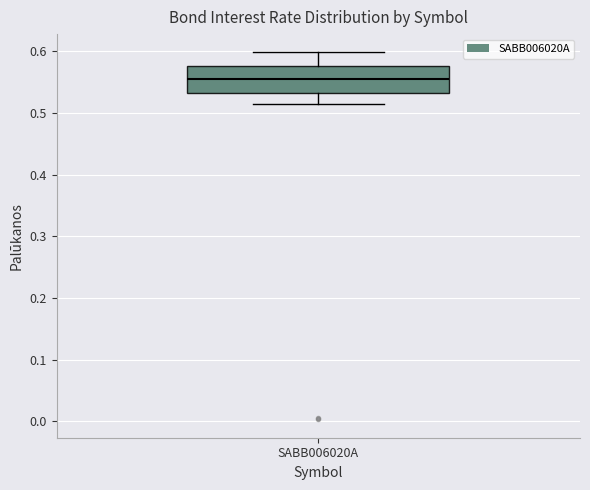

Transcribe this box plot: give where the median line is, the range the box spans, and where the two whiskers end, as read against the y-axis. The values are not printed on the chart, so give them approximately, as read against the axis.

median 0.55, box 0.53 to 0.58, whiskers 0.51 to 0.60